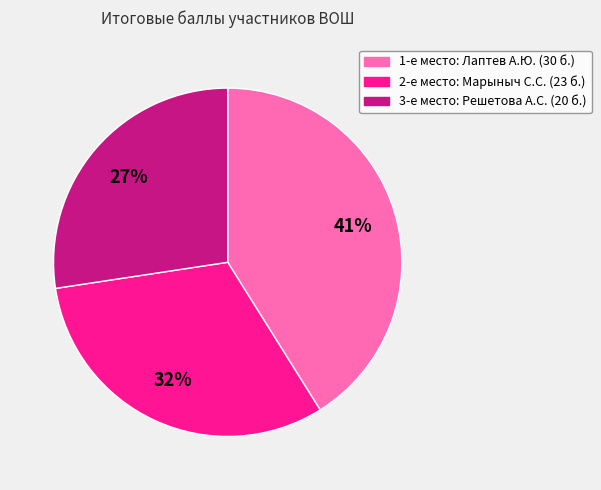

To the nearest percent, what is the difference between the largest and smallest slice percentages?

14%